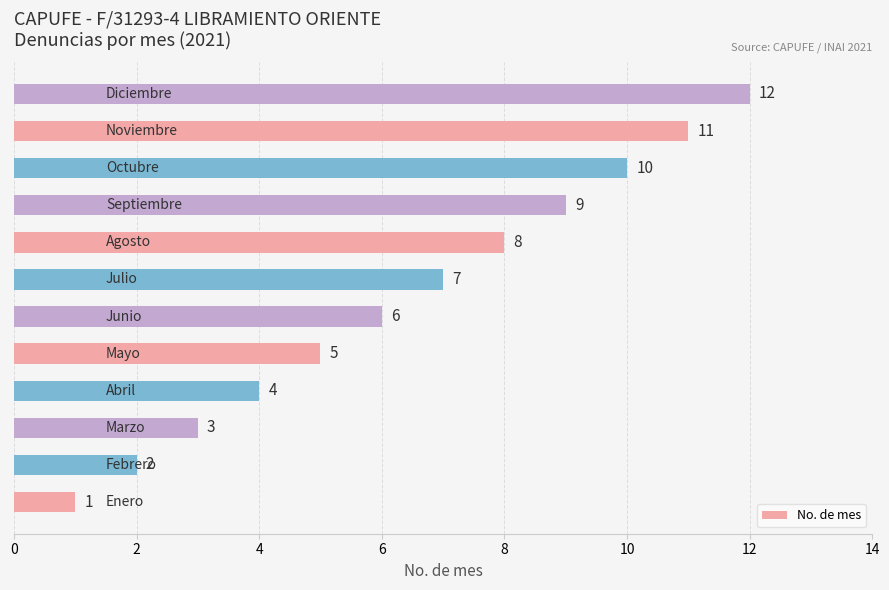

What is the difference between the maximum and minimum values?

11